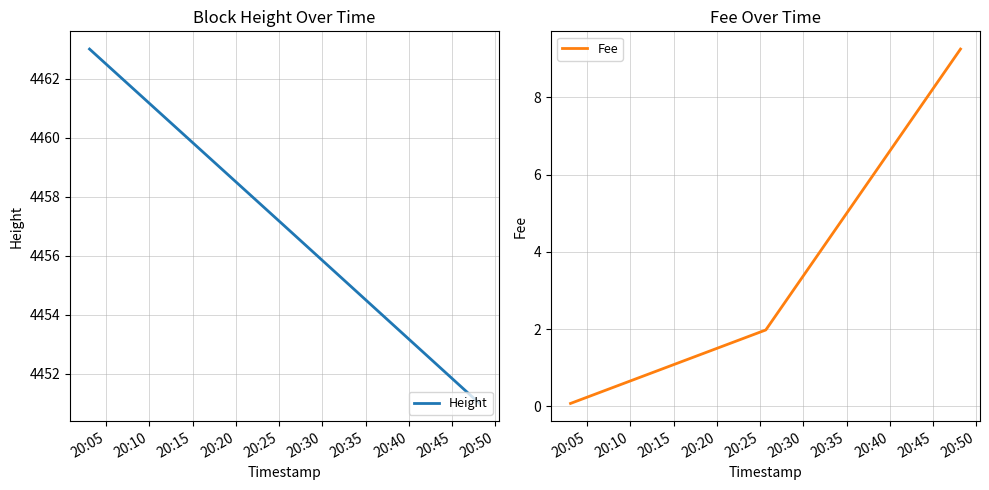

True or false: Height has a value of 2576.3 at 20:15.

False